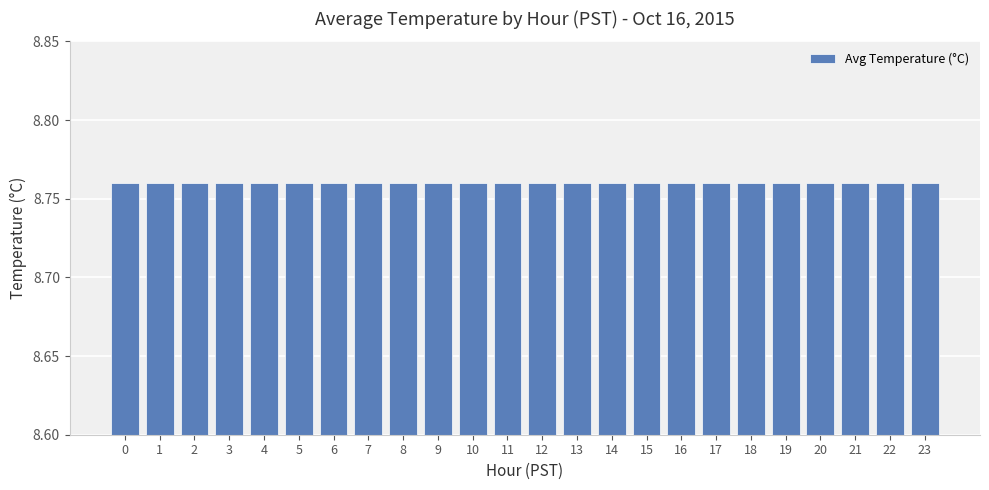

Rank the categories by value from lowest to highest.

5, 11, 19, 0, 7, 12, 16, 20, 3, 6, 10, 14, 18, 22, 1, 8, 13, 17, 21, 4, 15, 23, 2, 9